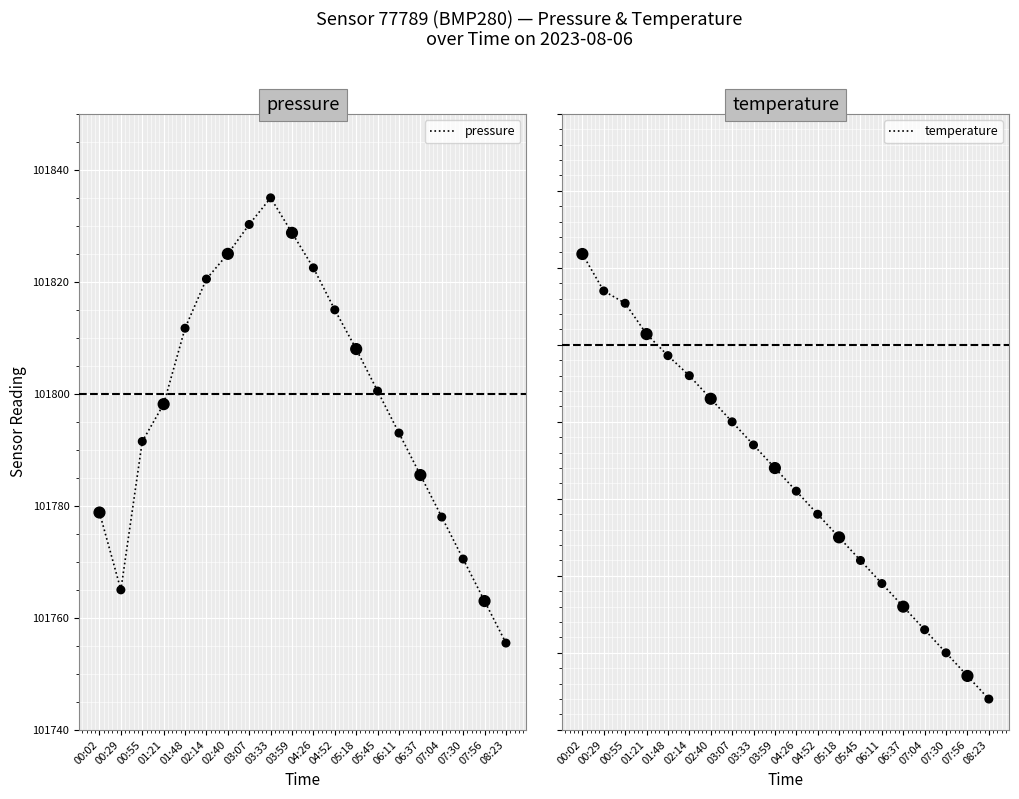

At which category is the sum across all series the highest?

03:33